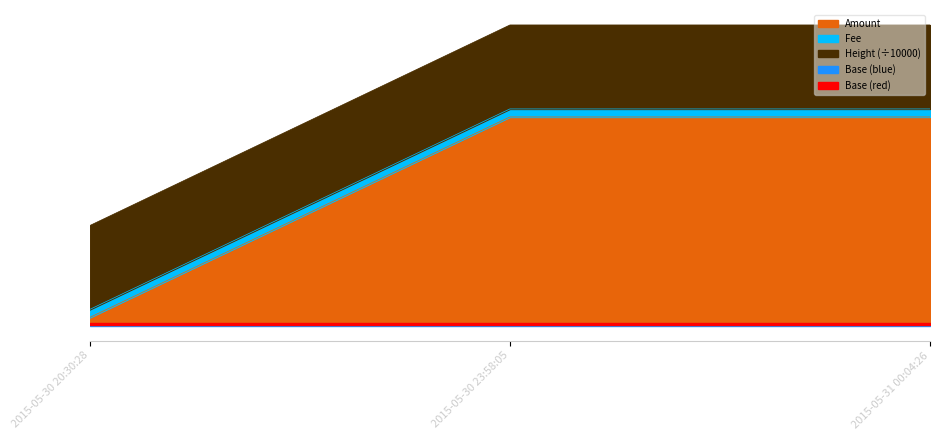

Does the chart have visible grid lines?

No